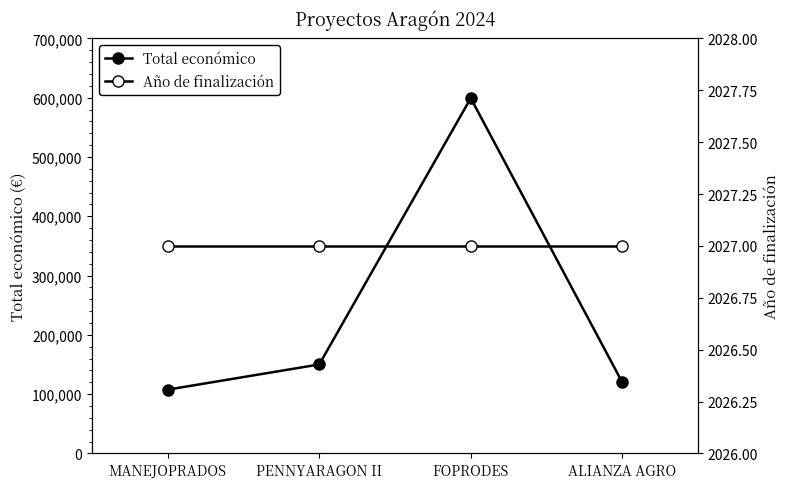

The Total económico series shows 36603 at PENNYARAGON II. True or false?

False